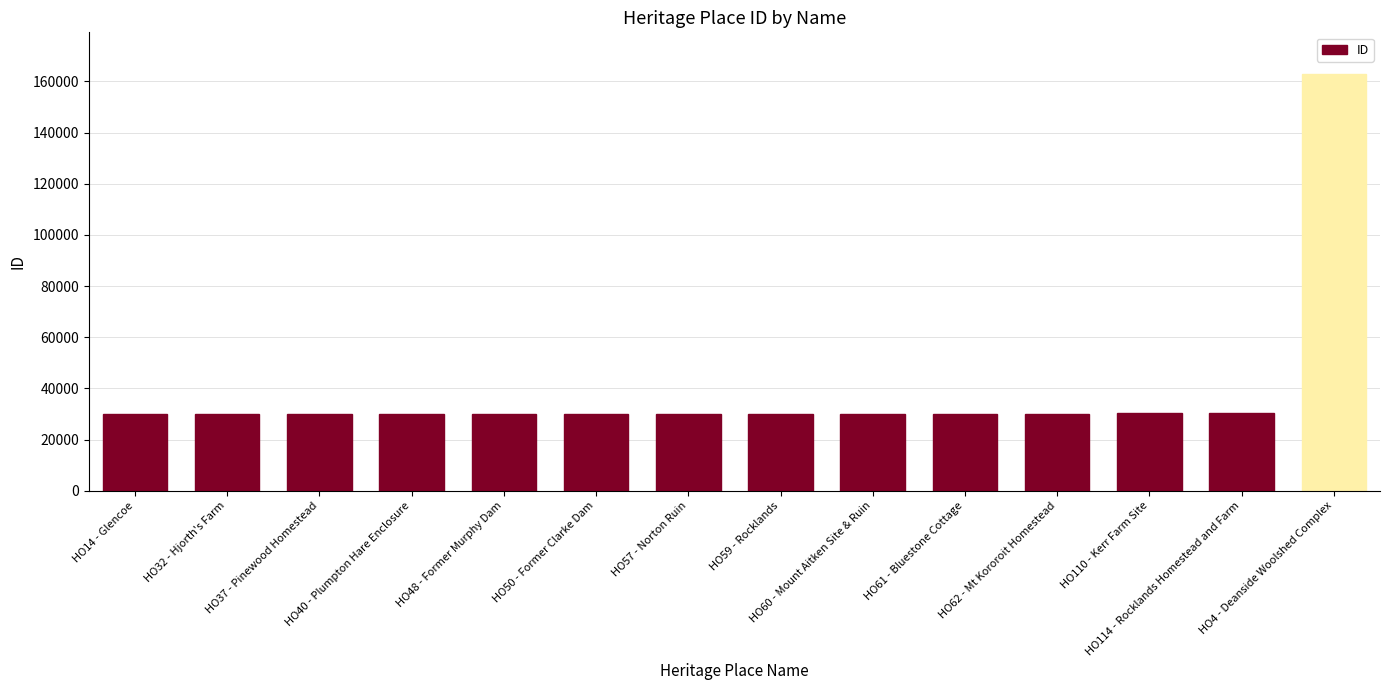

How many data points are less than 30056?

7